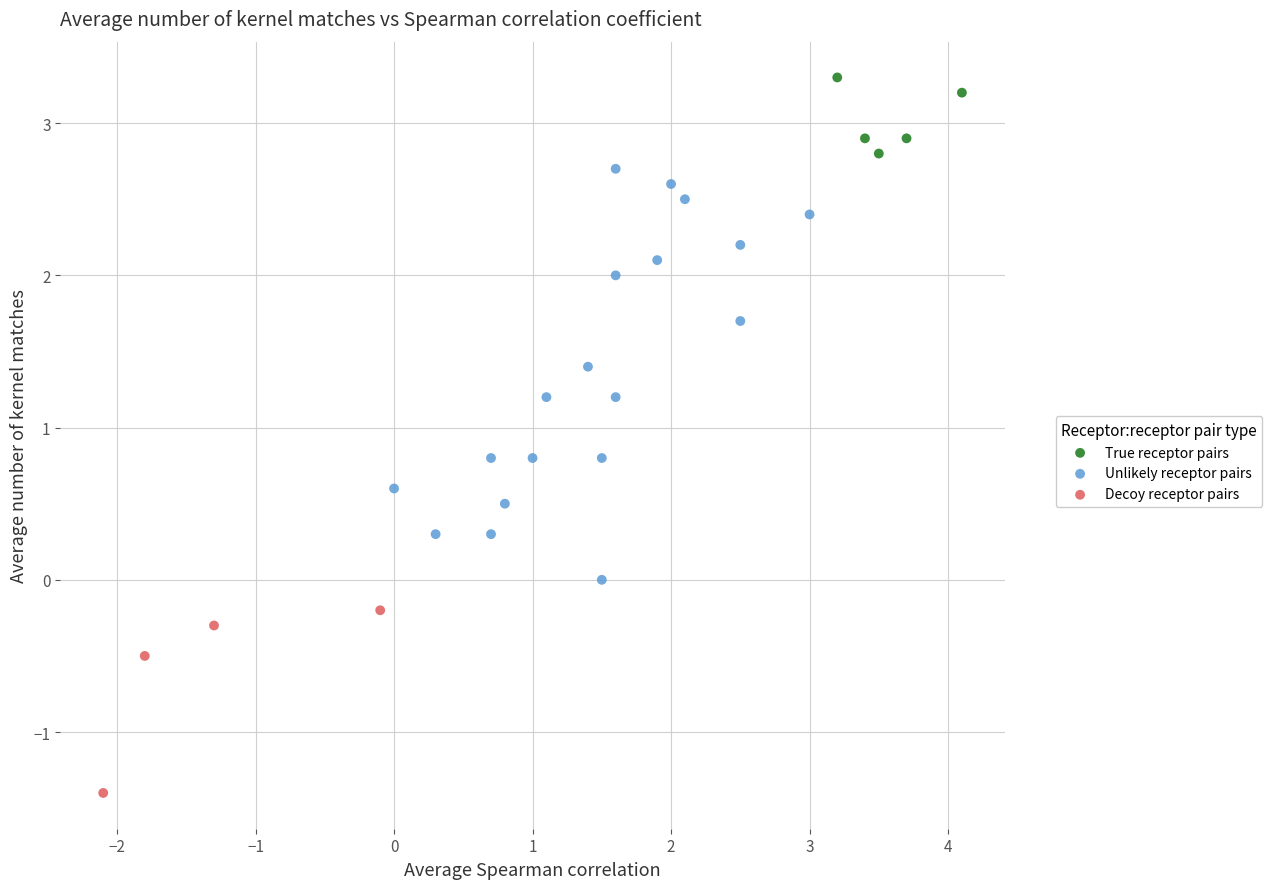

What are all the series names shown in the legend?

True receptor pairs, Unlikely receptor pairs, Decoy receptor pairs